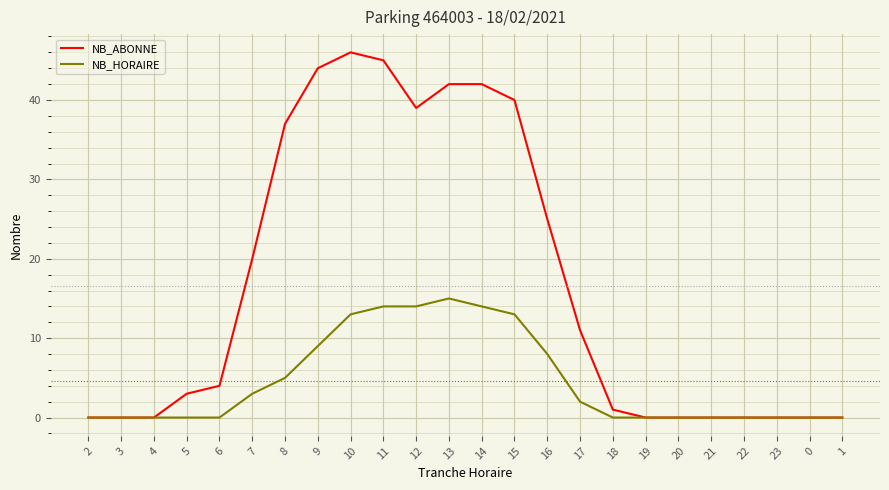

What is the spread (max minus min) of values at 10?

33